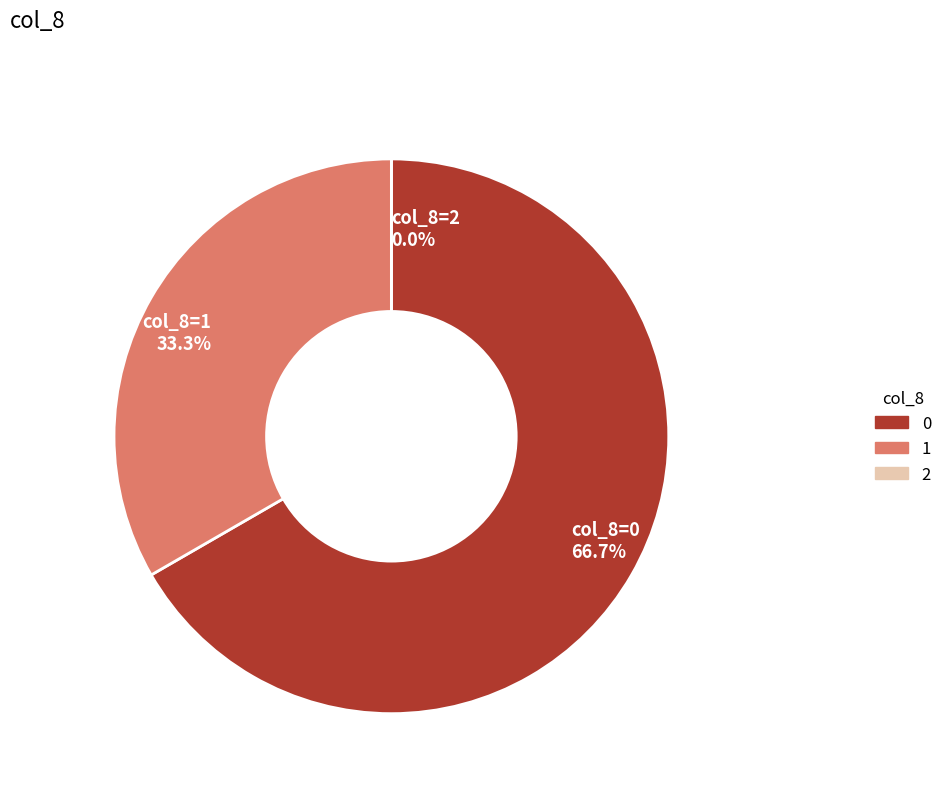

Combined, do 12 and 24 account for over 50%?

No